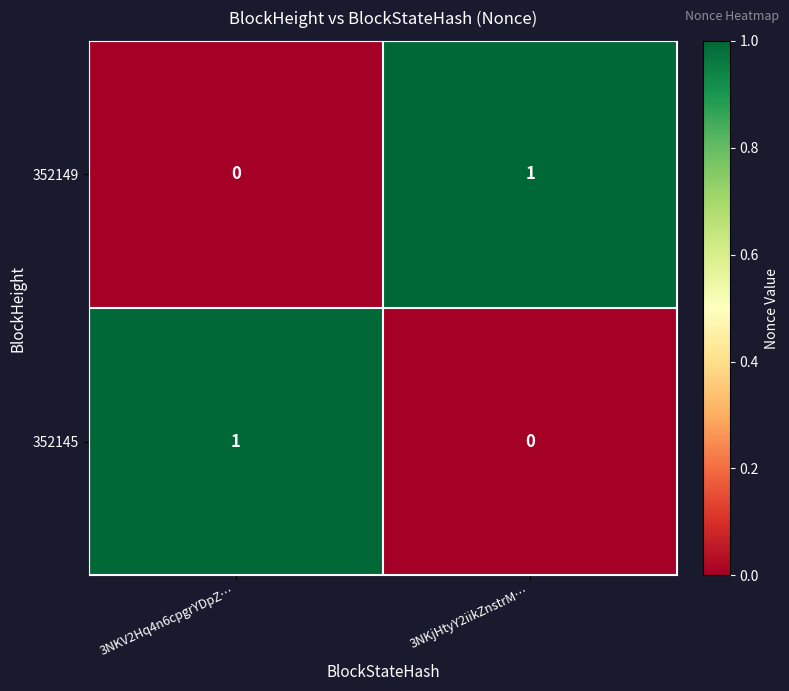

The 352145 series shows 1 at 3NKV2Hq4n6cpgrYDpZ…. True or false?

True